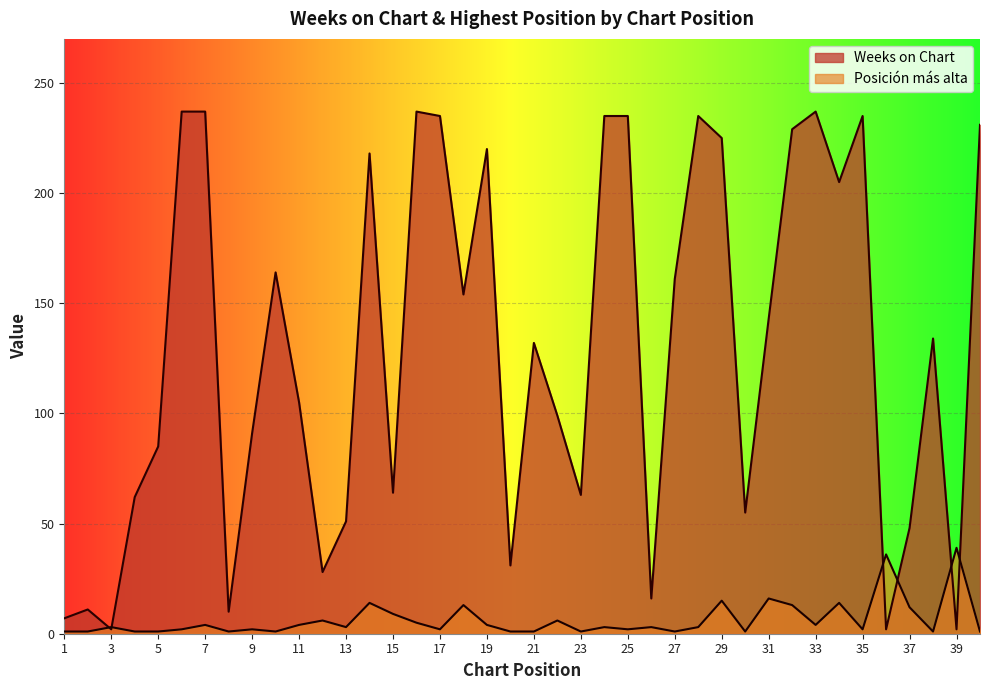

What is the spread (max minus min) of values at 13?

48